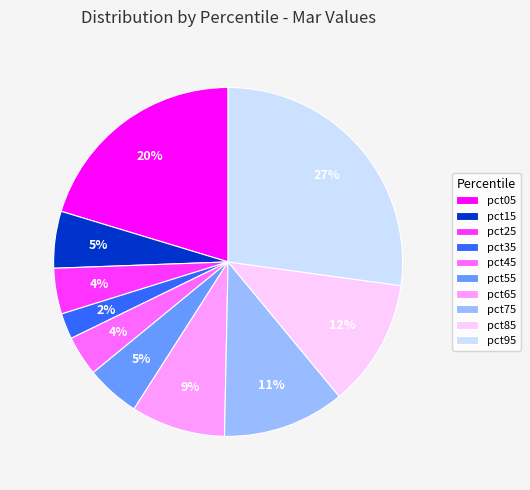

To the nearest percent, what is the average slice percentage?

10%